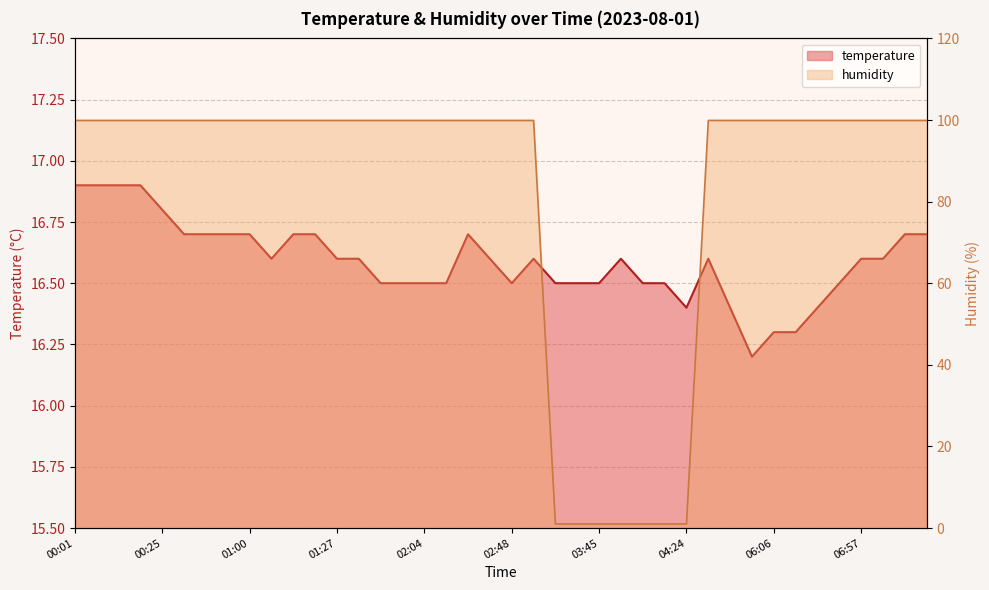

At which category does temperature reach its first local valley?

01:05